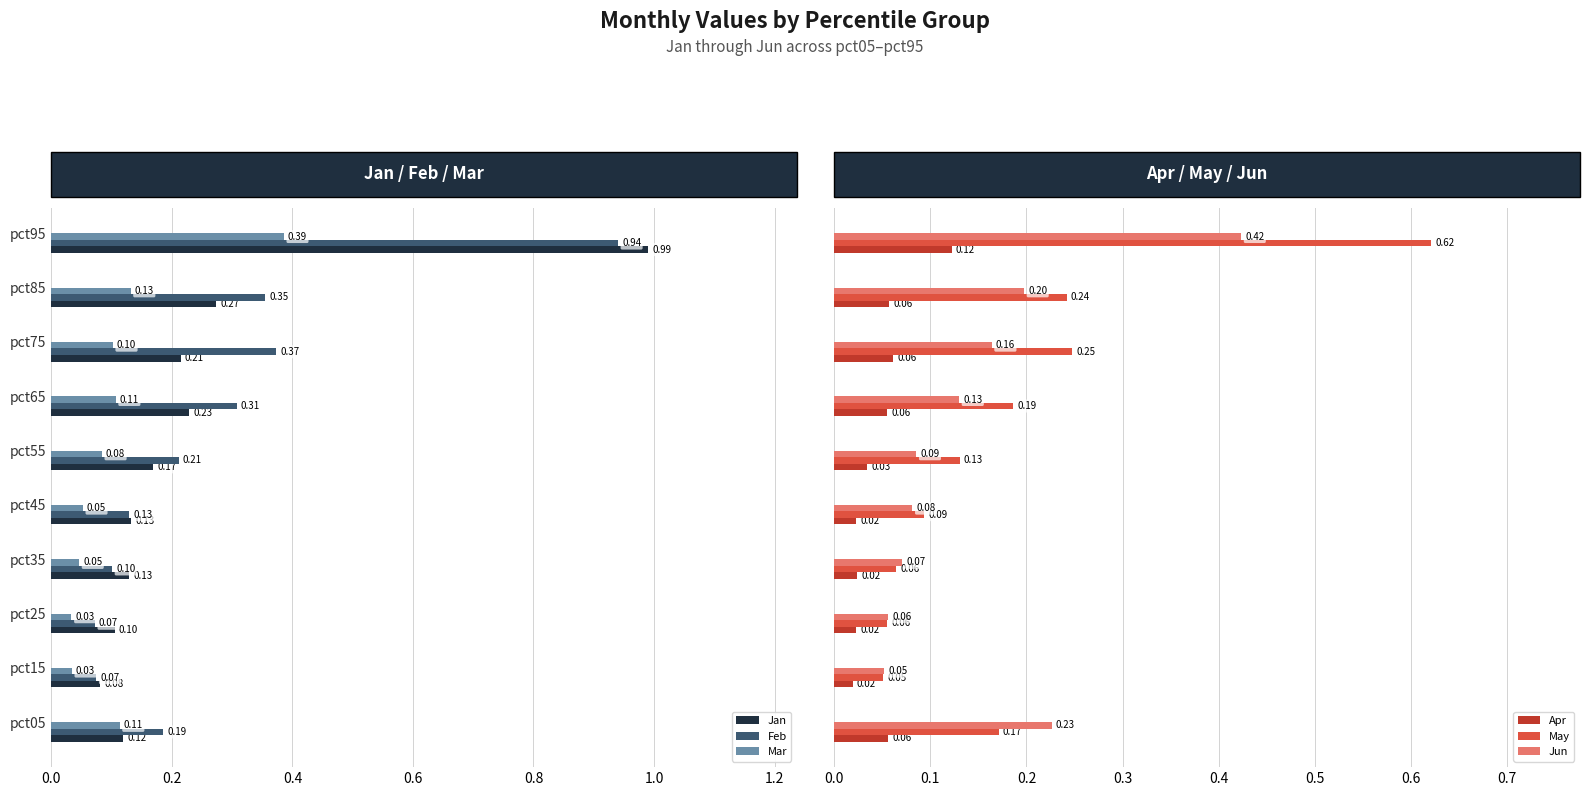

Is the value of Jan at pct45 greater than the value of Mar at pct25?

Yes